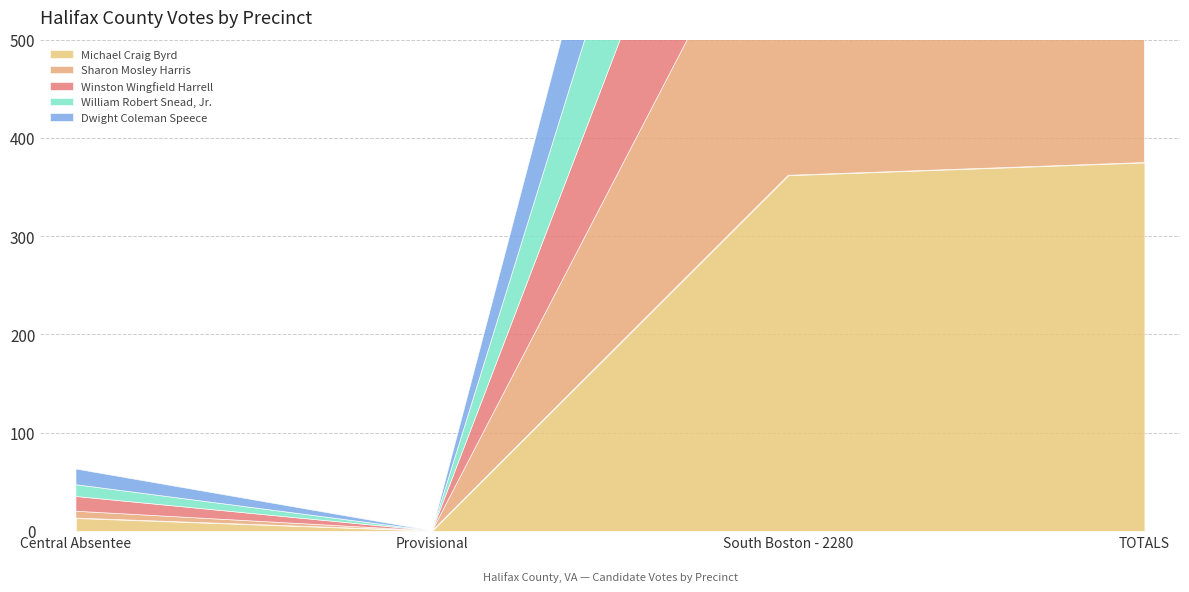

What is the sum of the Winston Wingfield Harrell values at Provisional and Central Absentee?

15